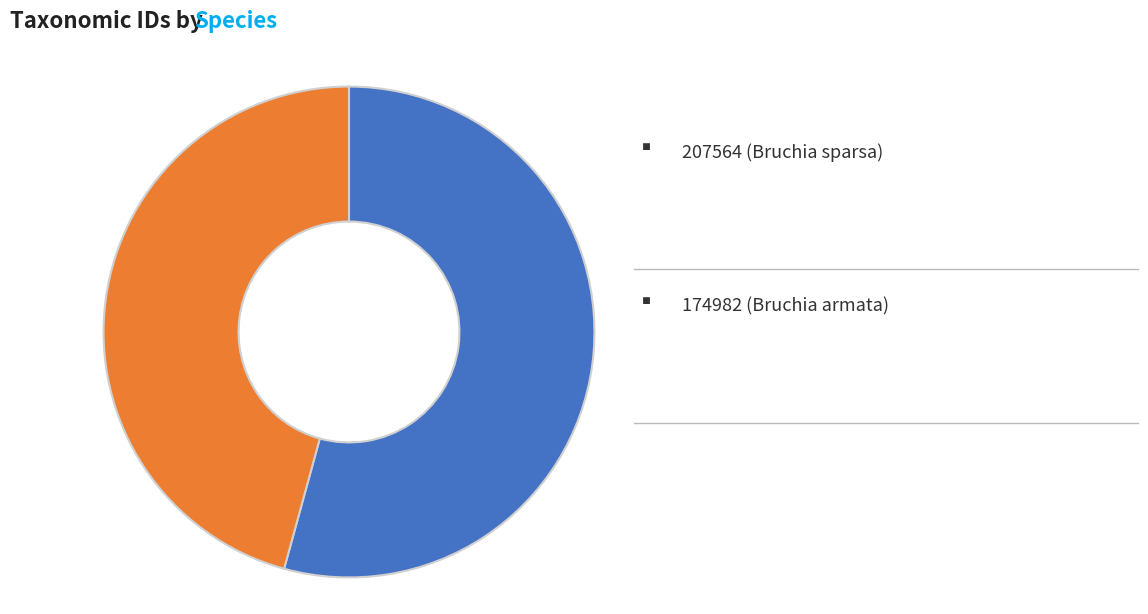

Does any single category account for the majority?

Yes